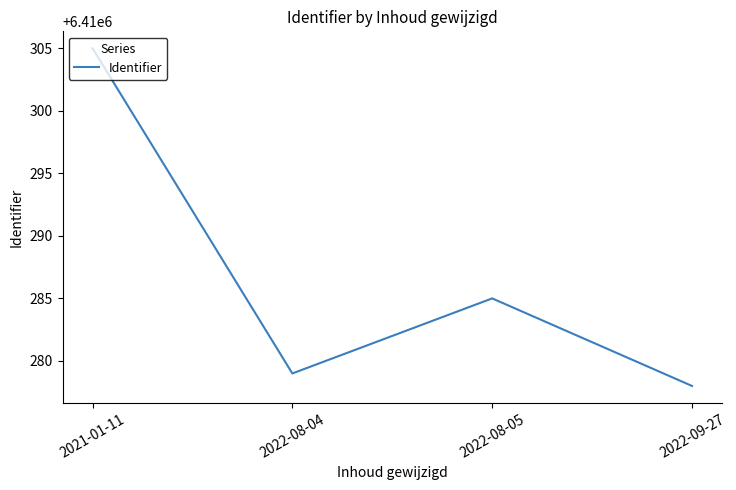

What is the difference between the values at 2022-09-27 and 2021-01-11?

27